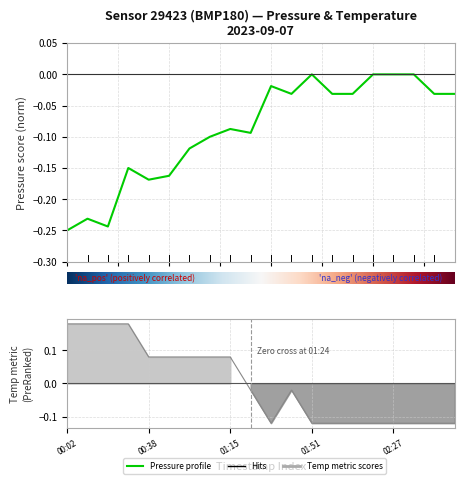

Which series changed the most between 9 and 18?

temperature